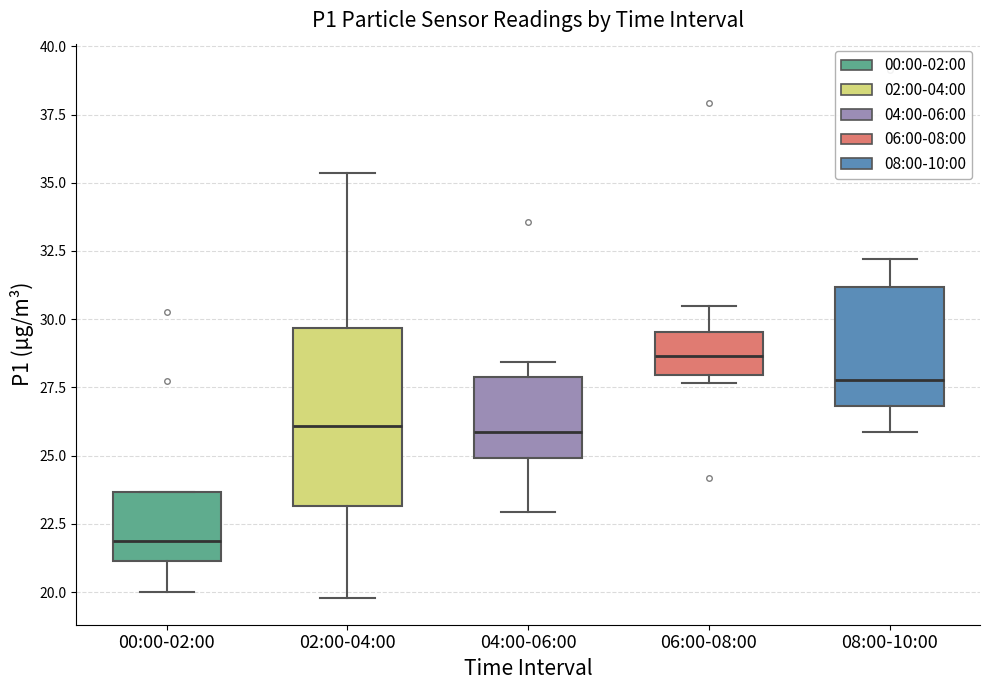

Reading left to right, transcribe this box plot: for each box, give where its median line is, the range the box spans, and where its two whiskers end, as read against the y-axis. The values are not printed on the chart, so give them approximately, as read against the axis.

00:00-02:00: median 22.0, box 21.0 to 23.5, whiskers 20.0 to 23.5
02:00-04:00: median 26.0, box 23.0 to 29.5, whiskers 20.0 to 35.5
04:00-06:00: median 26.0, box 25.0 to 28.0, whiskers 23.0 to 28.5
06:00-08:00: median 28.5, box 28.0 to 29.5, whiskers 27.5 to 30.5
08:00-10:00: median 28.0, box 27.0 to 31.0, whiskers 26.0 to 32.0